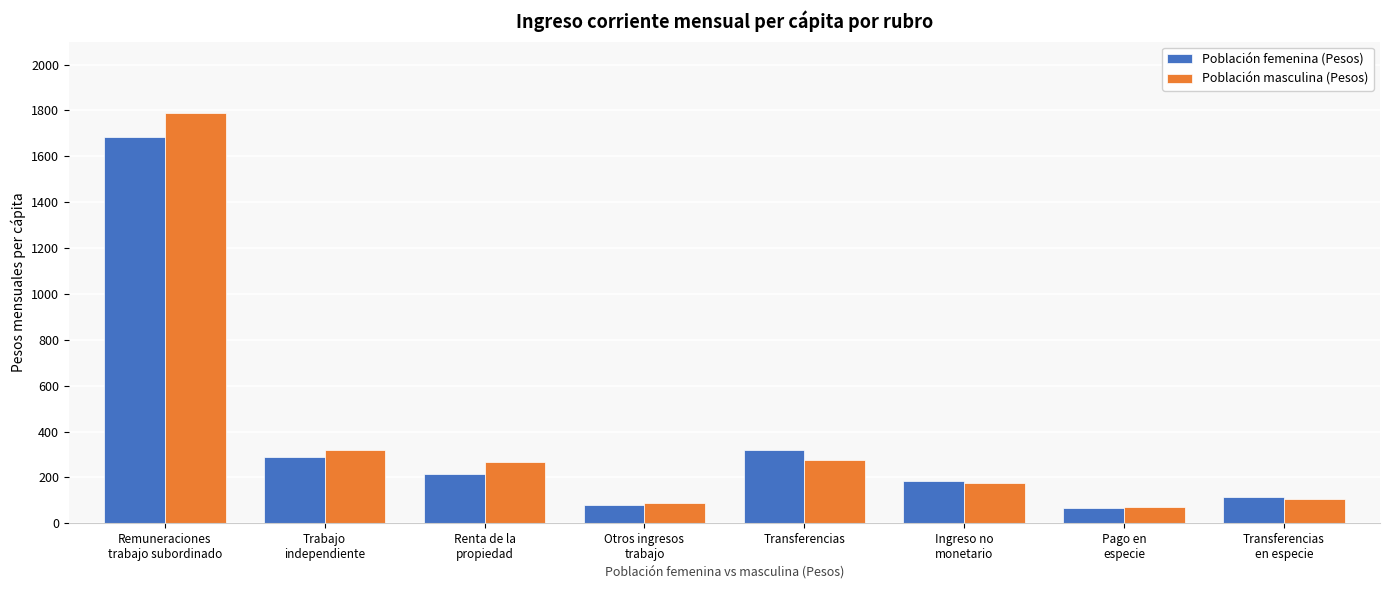

List the series in order of their overall mean, highest first.

Población masculina (Pesos), Población femenina (Pesos)